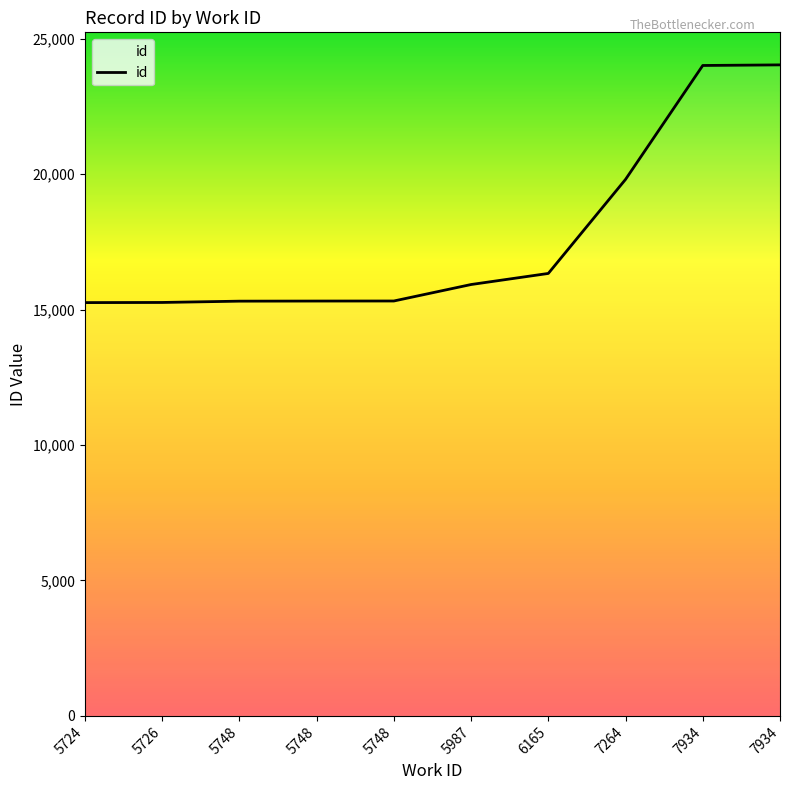

What is the maximum value shown in the chart?

24029